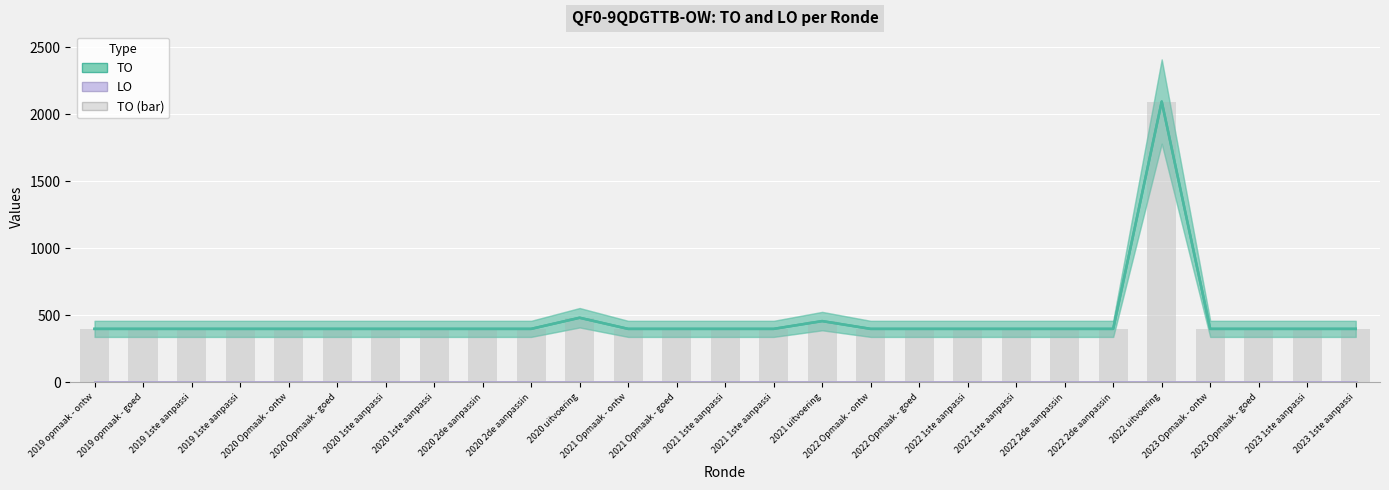

What is the difference between the TO values at 2023 Opmaak - goed and 2020 uitvoering?

83